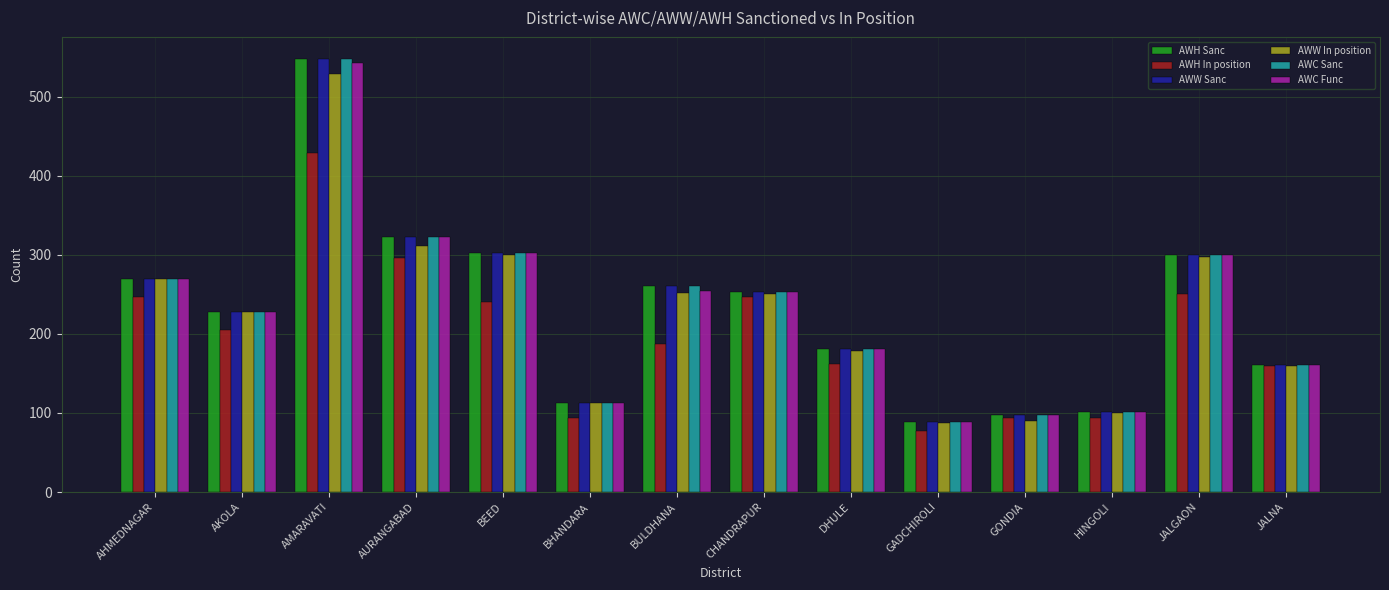

What is the label of the 10th bar from the left?

GADCHIROLI